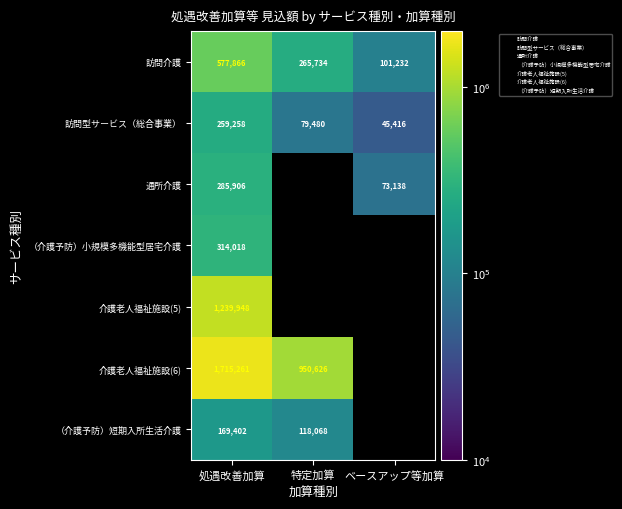

What is the spread (max minus min) of values at 特定加算?

871146.0